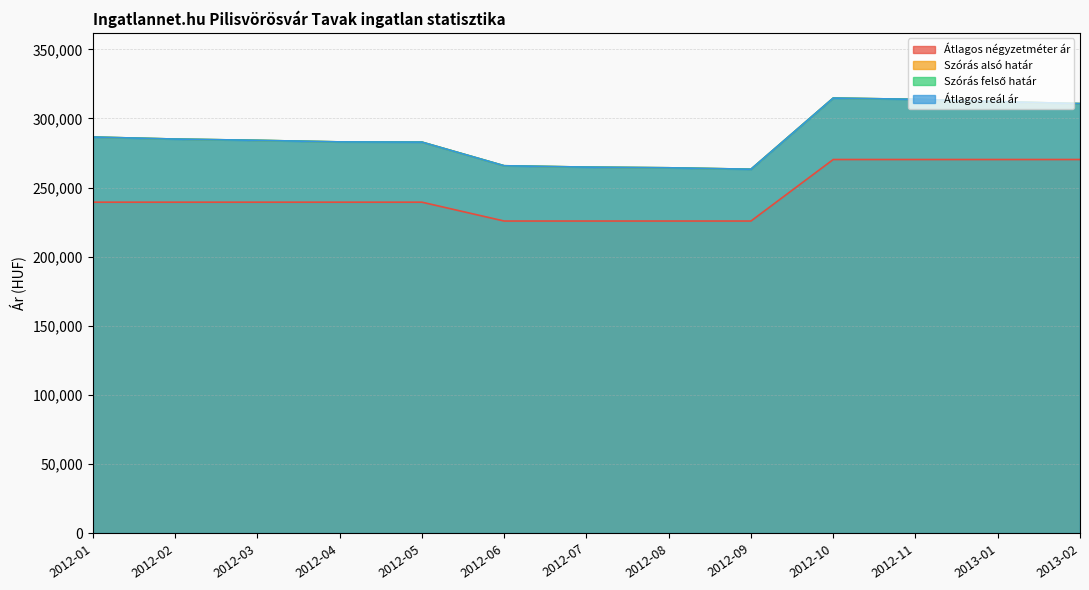

At which category is the sum across all series the highest?

2012-10